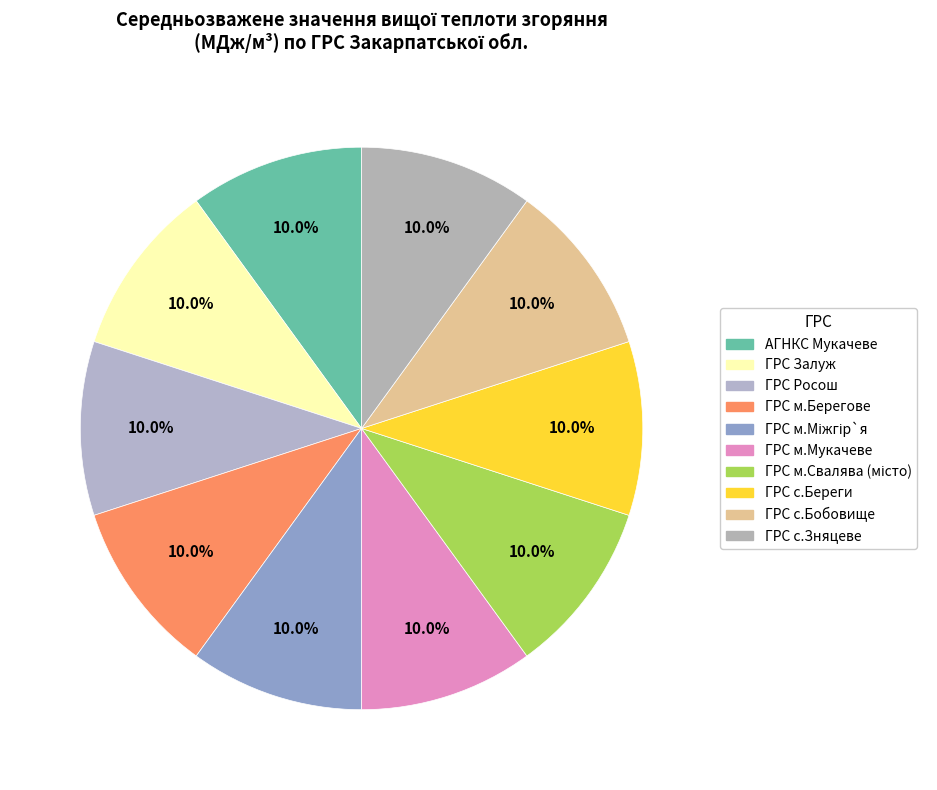

How many segments does this pie chart have?

10